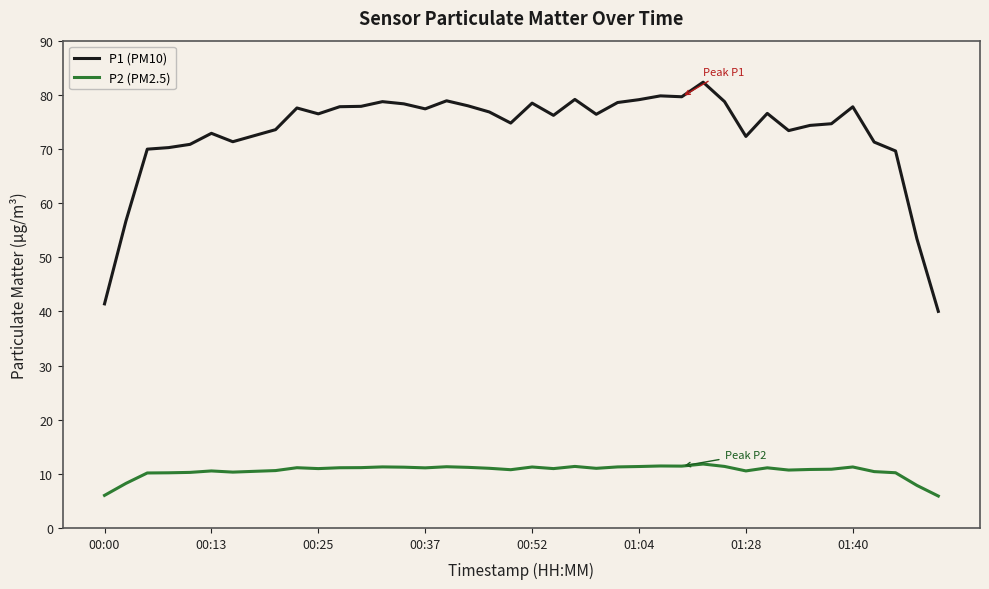

Rank the series by their average value, from highest to lowest.

P1 (PM10), P2 (PM2.5)